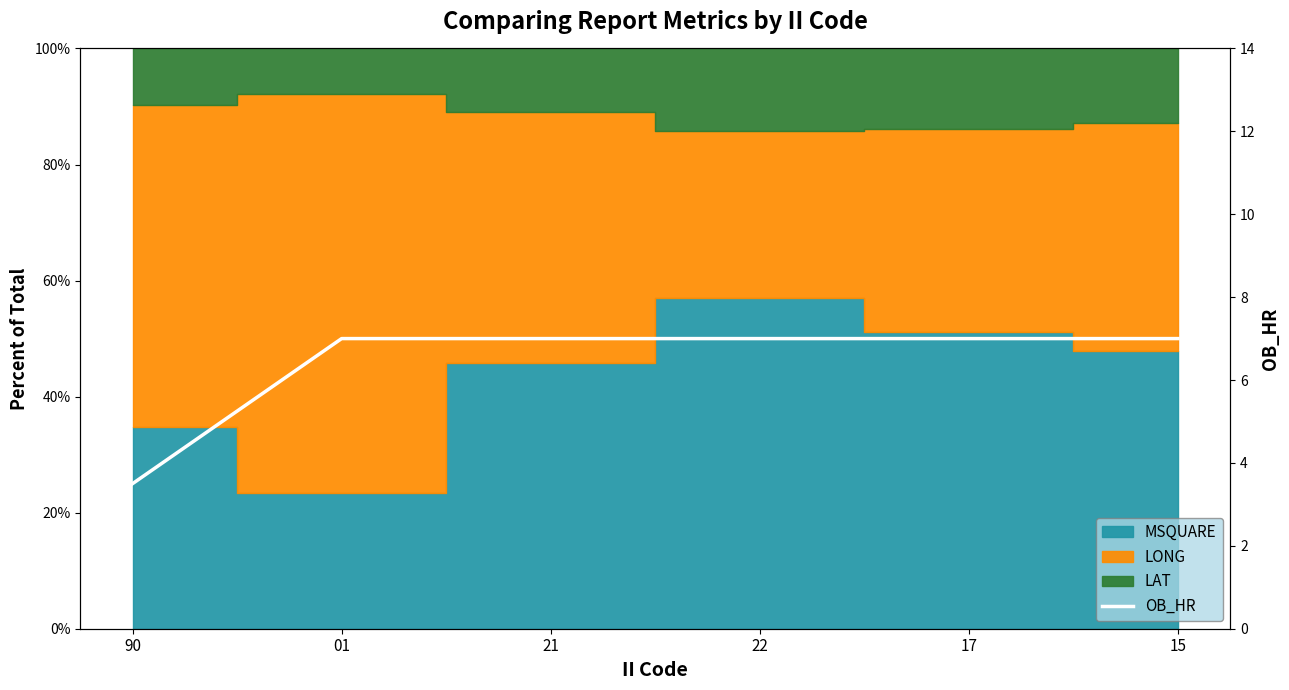

Count the values in the range 7 to 8.

5